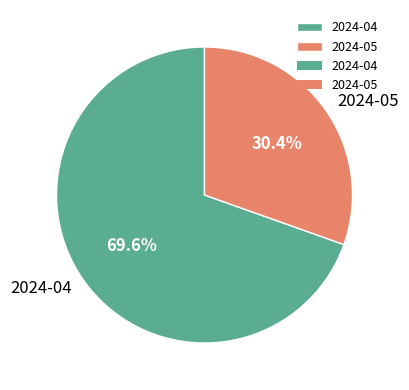

True or false: 2024-04 accounts for 70% of the total.

True